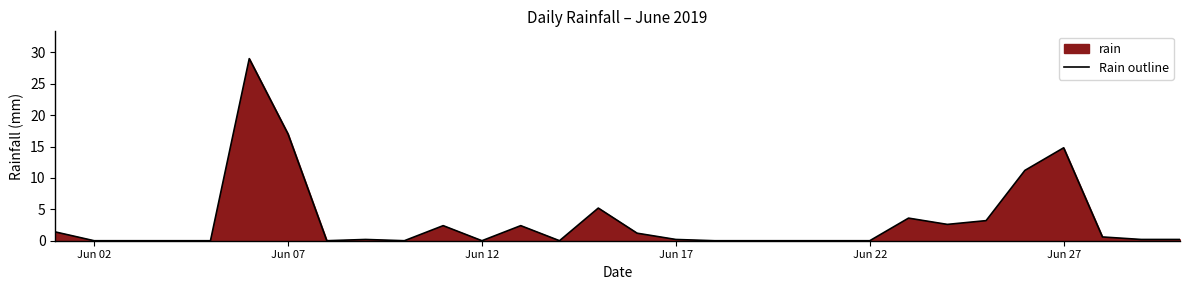

What is the average value?

3.2